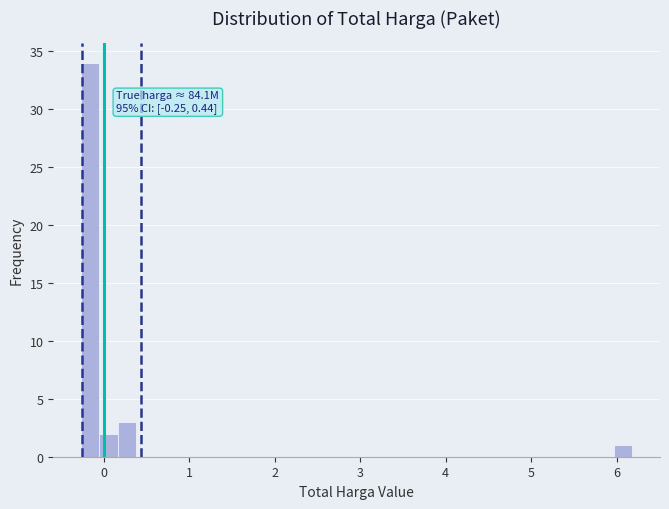

Read against the x-axis, roughly where is the centre of the tallest bar?

-0.2